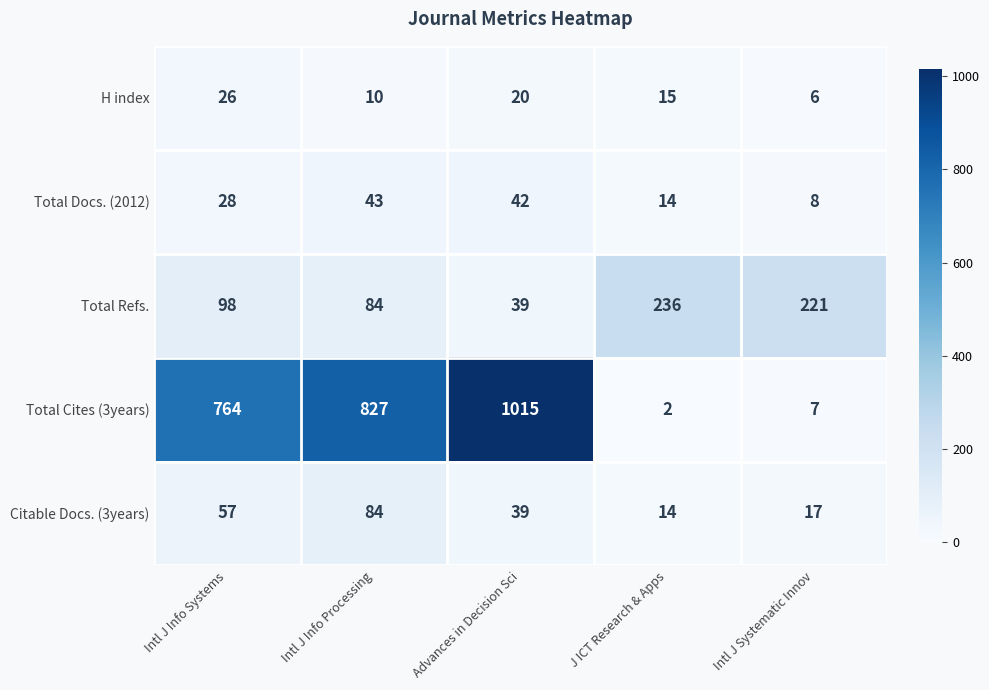

Reading right to left, transcribe all the data shown in this chart.

H index: Intl J Systematic Innov=6	J ICT Research & Apps=15	Advances in Decision Sci=20	Intl J Info Processing=10	Intl J Info Systems=26
Total Docs. (2012): Intl J Systematic Innov=8	J ICT Research & Apps=14	Advances in Decision Sci=42	Intl J Info Processing=43	Intl J Info Systems=28
Total Refs.: Intl J Systematic Innov=221	J ICT Research & Apps=236	Advances in Decision Sci=39	Intl J Info Processing=84	Intl J Info Systems=98
Total Cites (3years): Intl J Systematic Innov=7	J ICT Research & Apps=2	Advances in Decision Sci=1015	Intl J Info Processing=827	Intl J Info Systems=764
Citable Docs. (3years): Intl J Systematic Innov=17	J ICT Research & Apps=14	Advances in Decision Sci=39	Intl J Info Processing=84	Intl J Info Systems=57